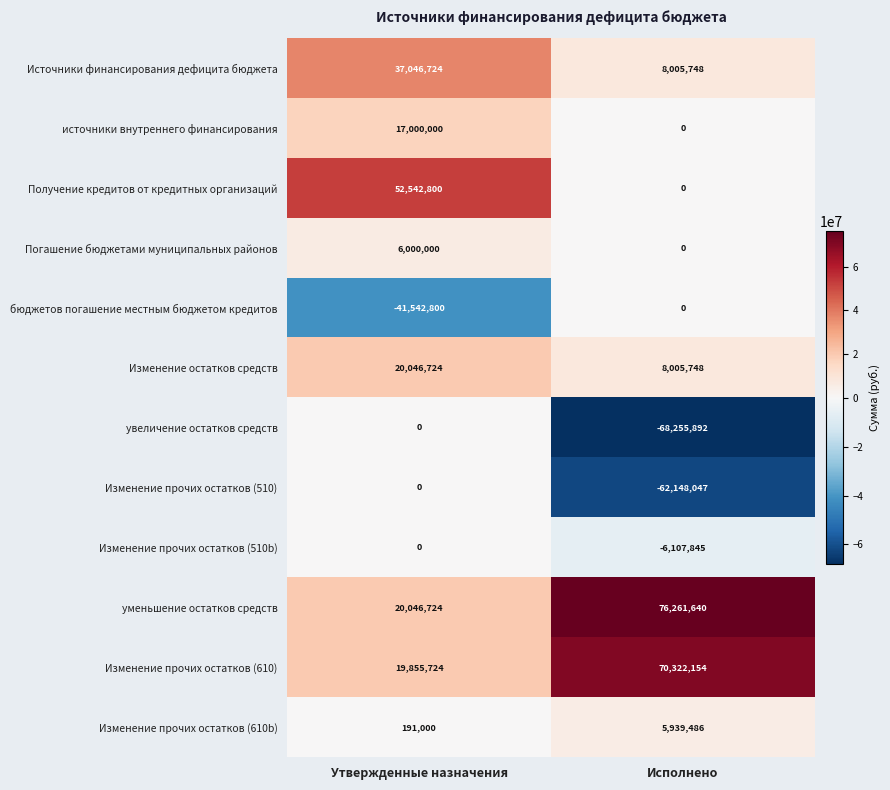

At which label is бюджетов погашение местным бюджетом кредитов closest to -20771400?

Утвержденные назначения